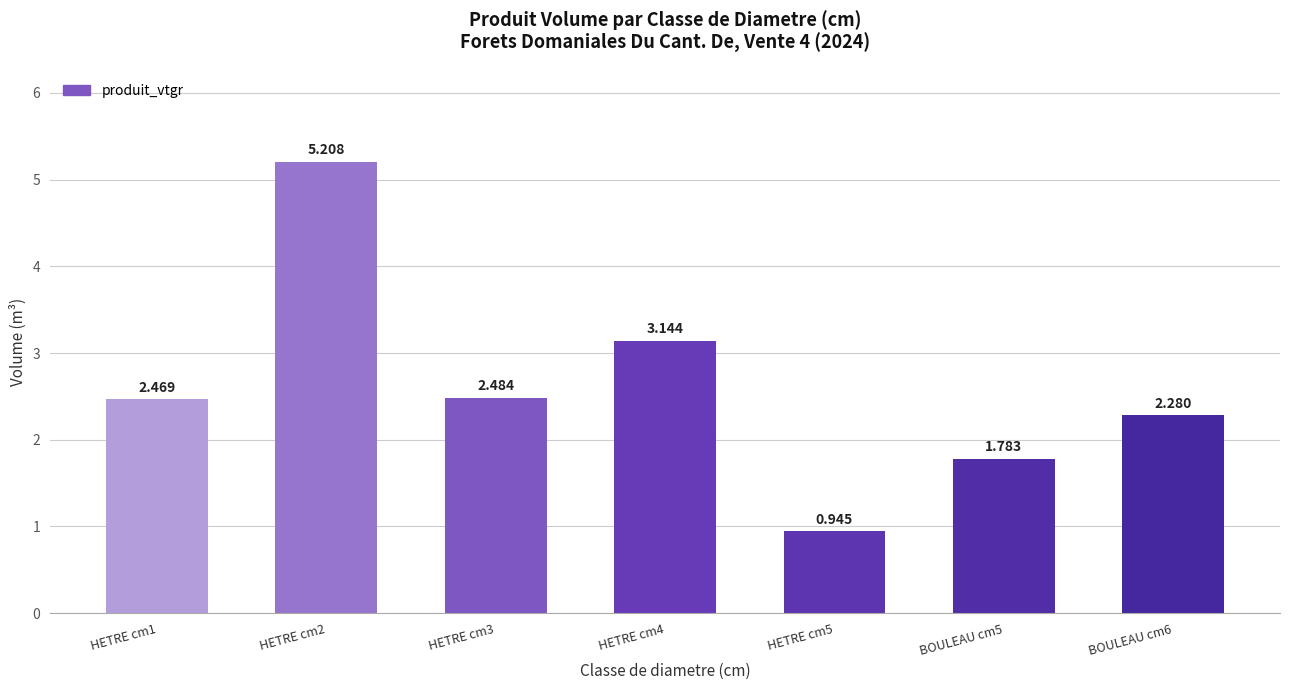

List the labels in order of value, smallest first.

HETRE cm5, BOULEAU cm5, BOULEAU cm6, HETRE cm1, HETRE cm3, HETRE cm4, HETRE cm2